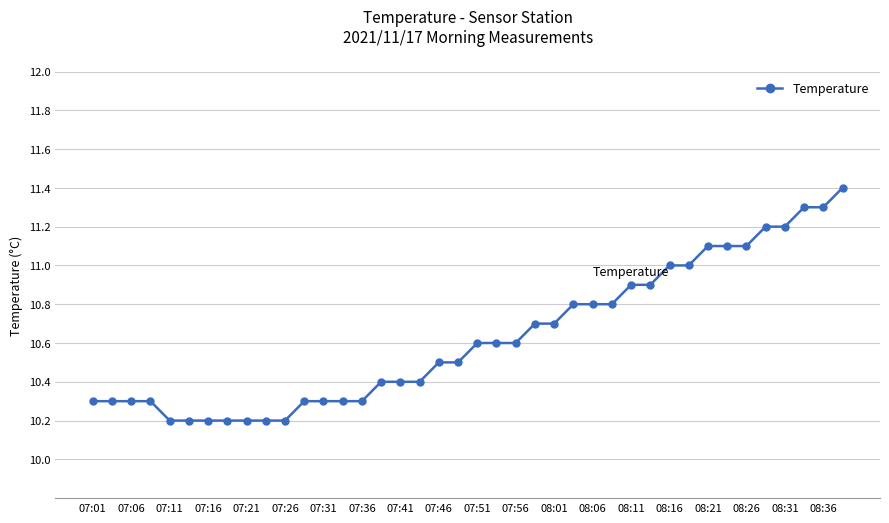

Does the chart display data point markers on the line(s)?

Yes